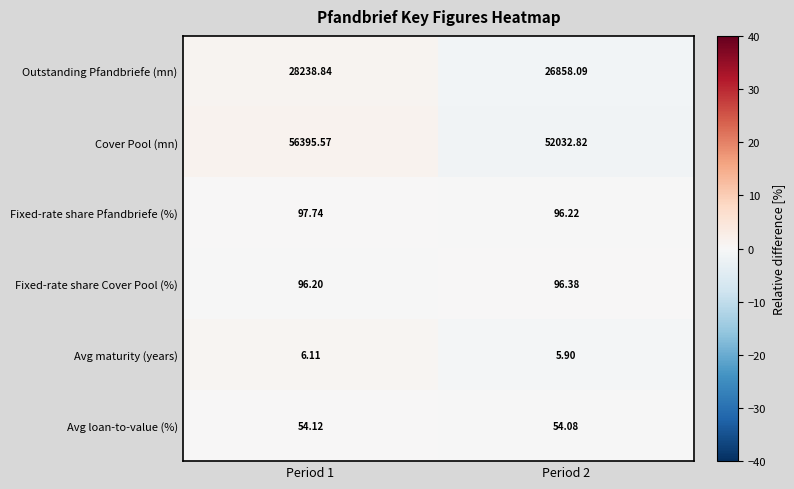

Rank the series at Period 2 from lowest to highest value.

Avg maturity (years), Avg loan-to-value (%), Fixed-rate share Pfandbriefe (%), Fixed-rate share Cover Pool (%), Outstanding Pfandbriefe (mn), Cover Pool (mn)